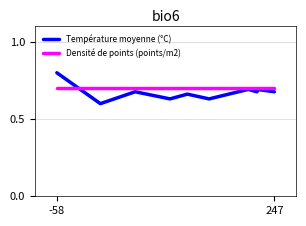

Where is Densité de points (points/m2) nearest to the value 0?

-58